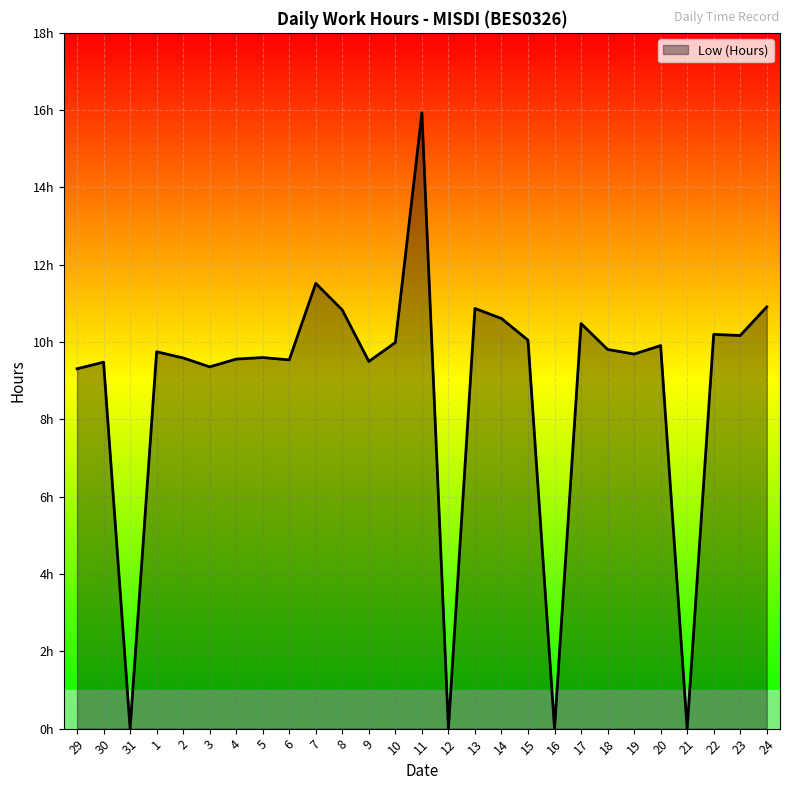

What is the label of the 19th point from the left?

16